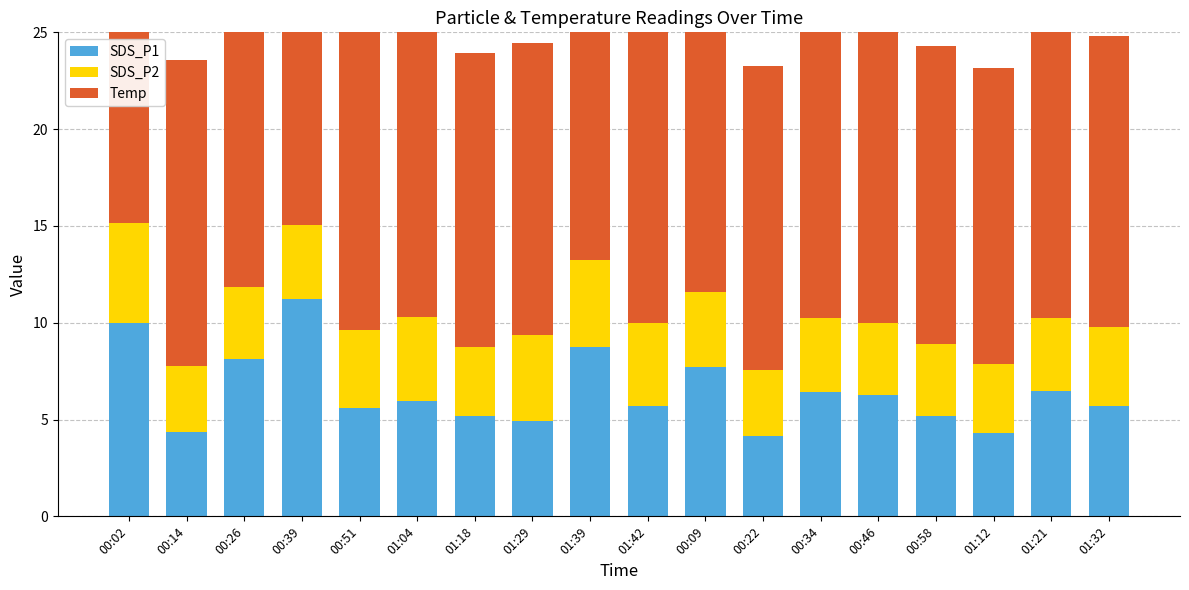

Reading left to right, extract all data points from this chart.

SDS_P1: 10.0	4.4	8.2	11.2	5.6	6.0	5.2	4.9	8.8	5.7	7.7	4.2	6.4	6.3	5.2	4.3	6.5	5.7
SDS_P2: 5.2	3.4	3.7	3.8	4.1	4.3	3.6	4.4	4.5	4.3	3.9	3.4	3.8	3.7	3.7	3.6	3.8	4.1
Temp: 16.0	15.8	15.7	15.6	15.5	15.4	15.2	15.1	14.9	15.0	15.9	15.7	15.6	15.5	15.4	15.3	15.2	15.0